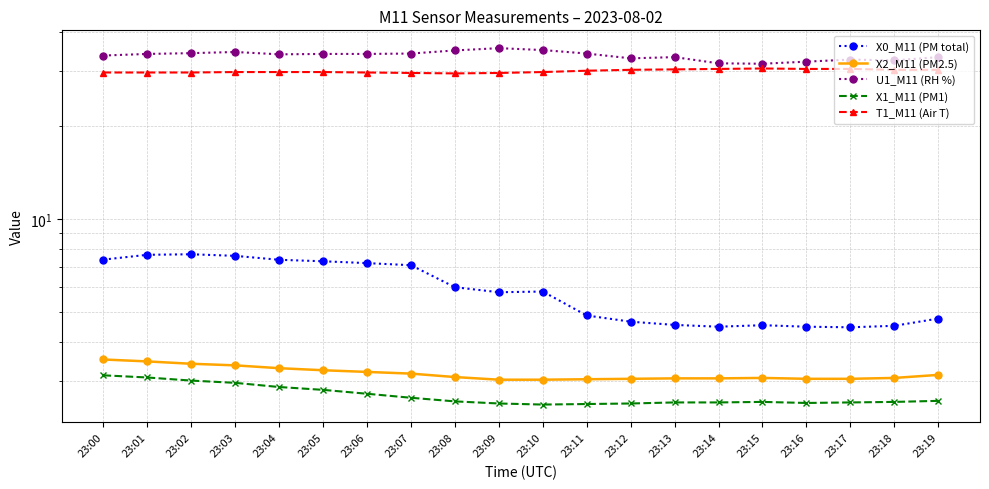

Reading right to left, extract all data points from this chart.

X0_M11 (PM total): 4.8	4.5	4.5	4.5	4.5	4.5	4.5	4.7	4.9	5.8	5.8	6.0	7.1	7.2	7.3	7.4	7.6	7.7	7.7	7.4
X2_M11 (PM2.5): 3.1	3.1	3.0	3.0	3.1	3.0	3.0	3.0	3.0	3.0	3.0	3.1	3.2	3.2	3.2	3.3	3.4	3.4	3.5	3.5
U1_M11 (RH %): 33.3	32.5	32.7	32.2	31.7	31.8	33.3	33.0	34.2	35.1	35.6	35.0	34.2	34.1	34.1	34.0	34.6	34.3	34.1	33.7
X1_M11 (PM1): 2.6	2.6	2.5	2.5	2.6	2.5	2.5	2.5	2.5	2.5	2.5	2.6	2.6	2.7	2.8	2.9	3.0	3.0	3.1	3.1
T1_M11 (Air T): 30.3	30.3	30.5	30.5	30.6	30.5	30.4	30.3	30.1	29.8	29.6	29.5	29.6	29.7	29.8	29.8	29.8	29.7	29.7	29.7